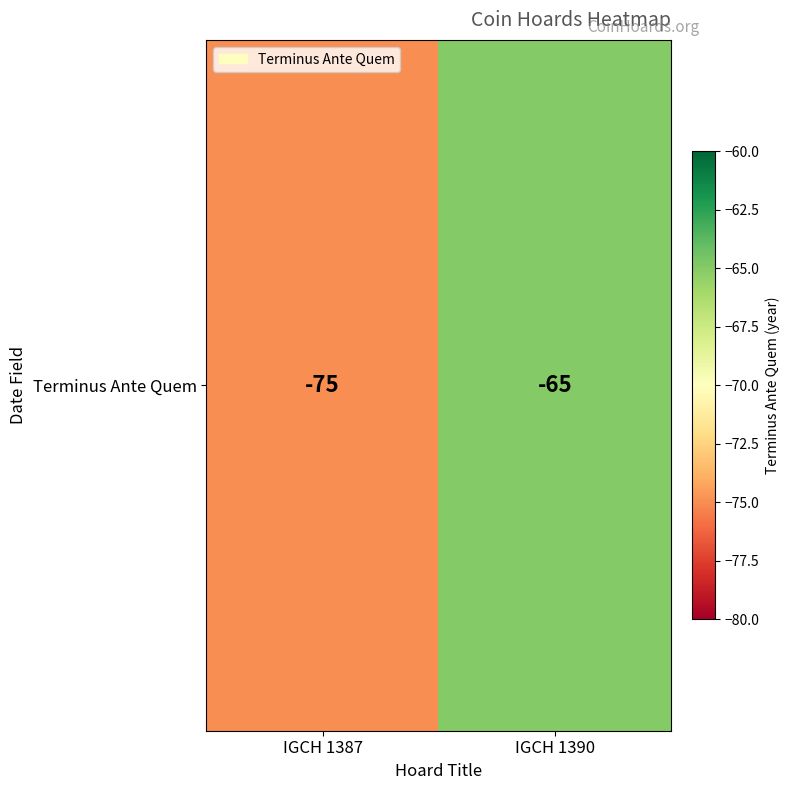

The value at IGCH 1387 is -132. True or false?

False